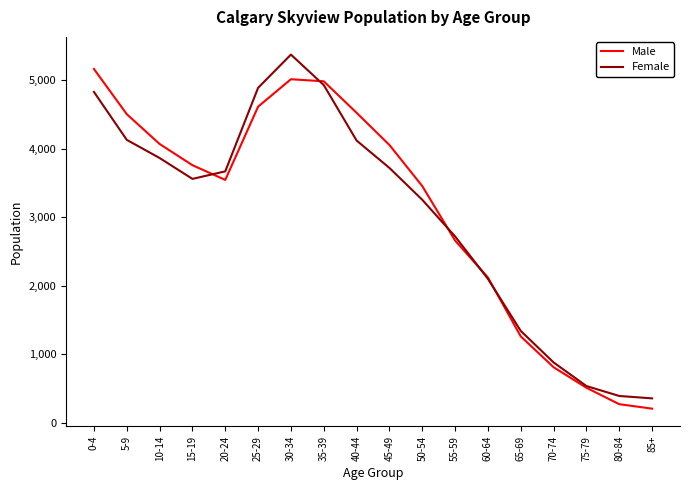

How many lines are shown in the chart?

2